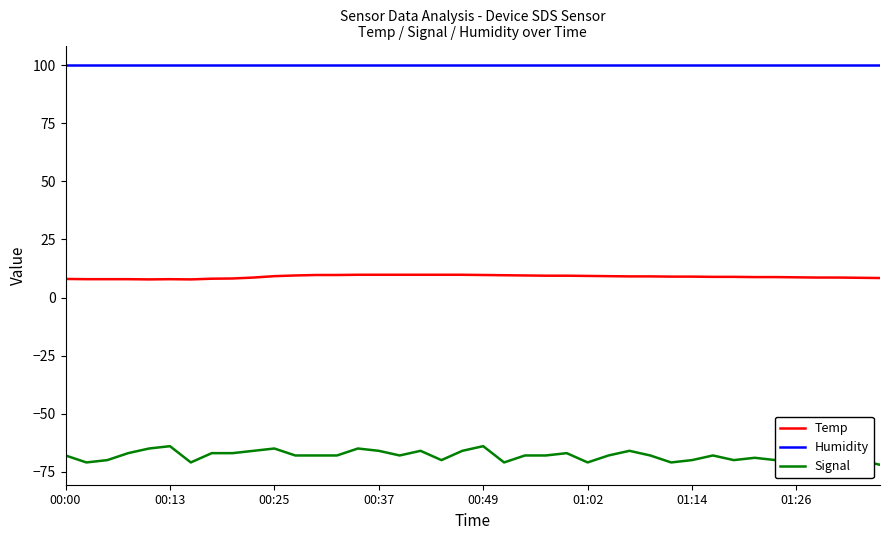

Which series has the largest range (max minus min)?

Signal